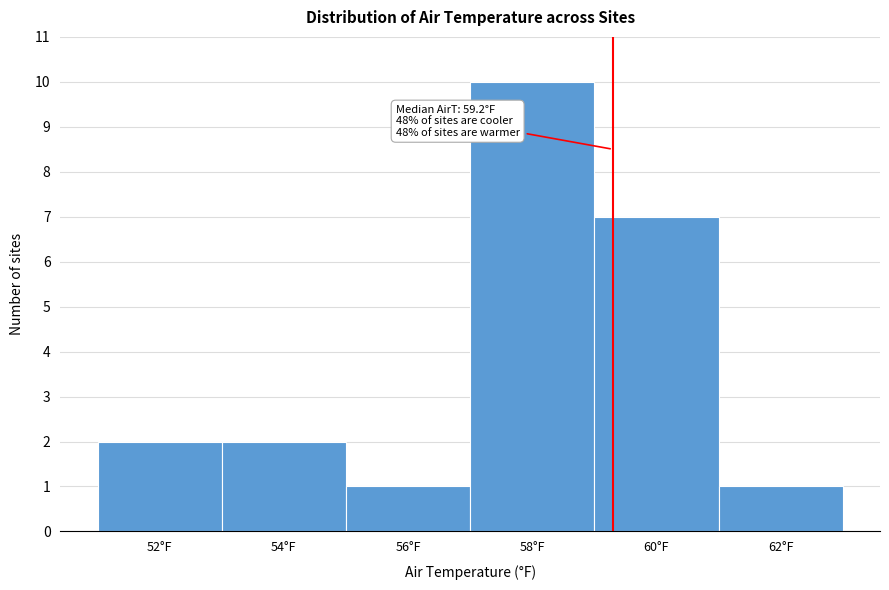

Reading right to left, transcribe all the data shown in this chart.

1	7	10	1	2	2